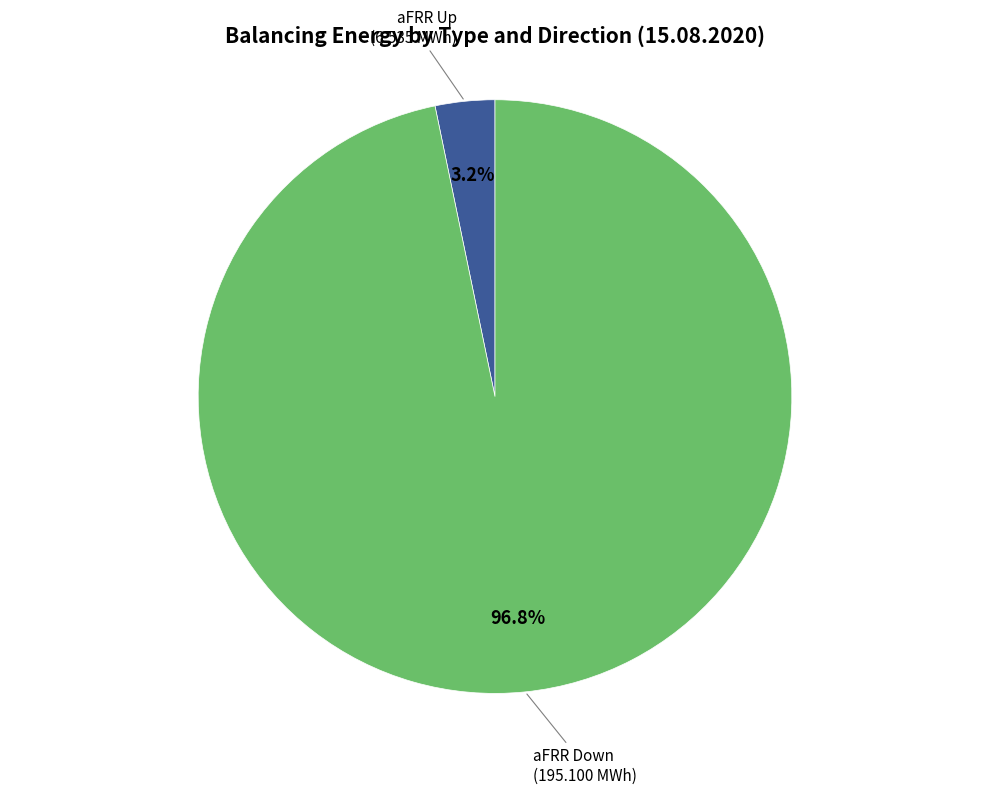

Count the number of slices in the pie.

2